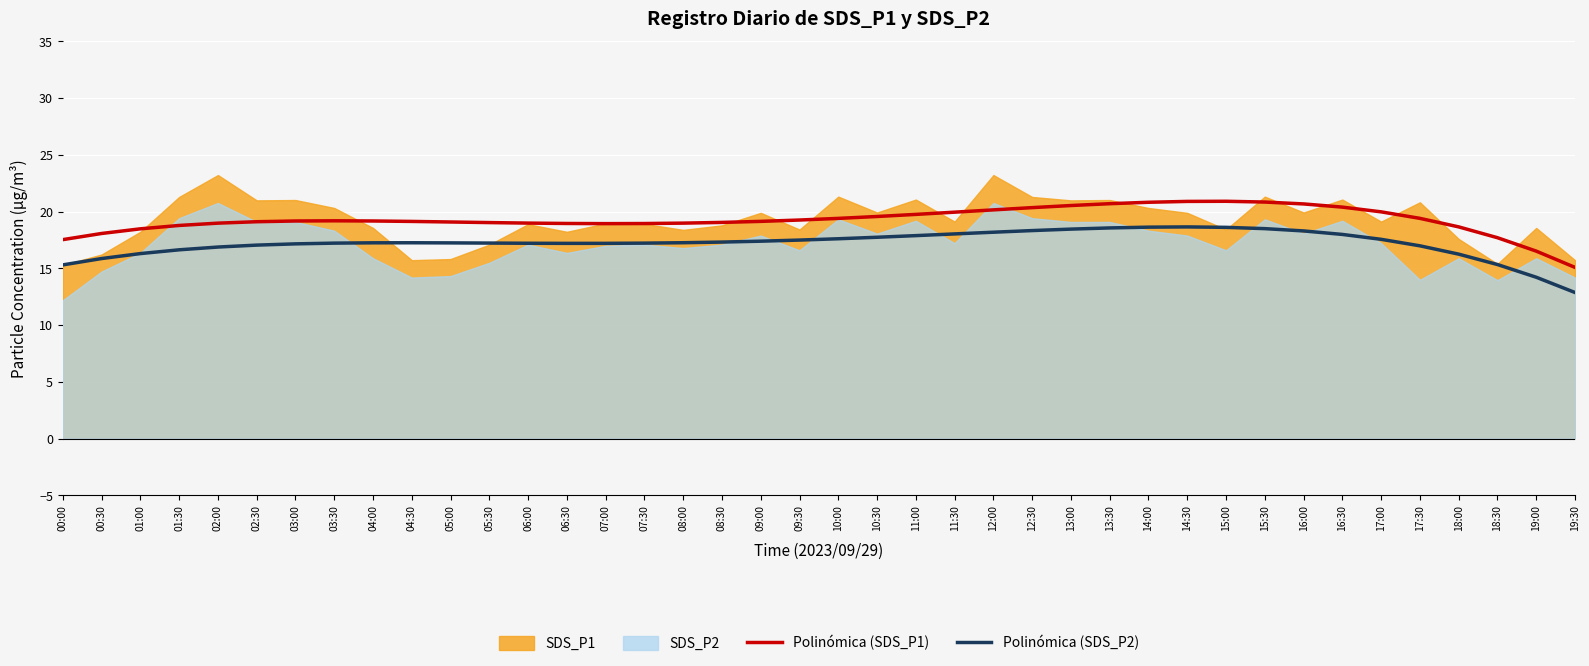

At which label does Polinómica (SDS_P2) first exceed 17?

02:30